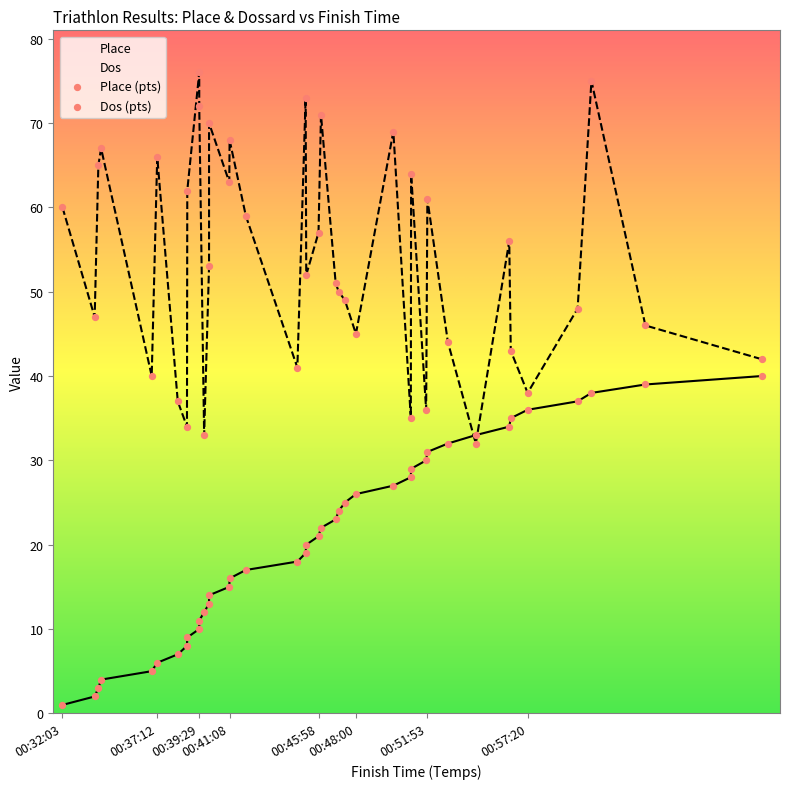

Which series reaches the minimum Y coordinate?

Place